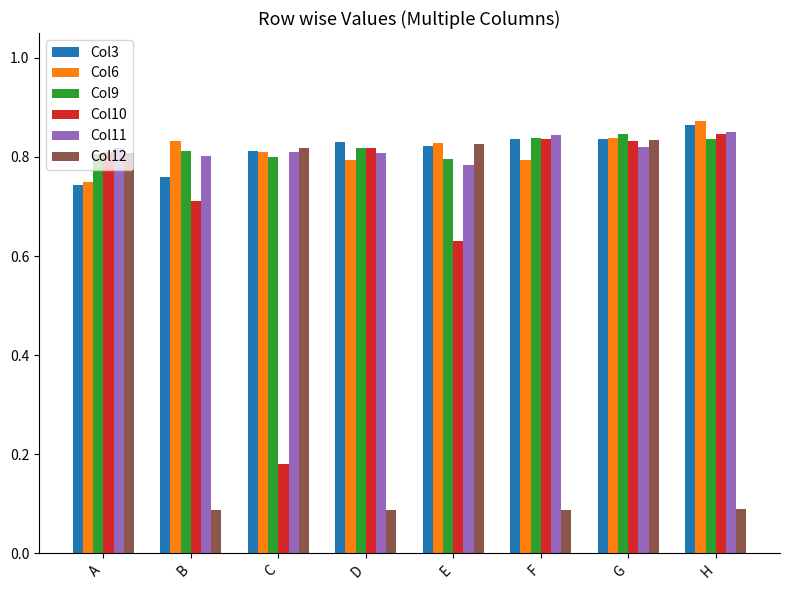

Between A and H, which series saw the biggest shift?

Col12